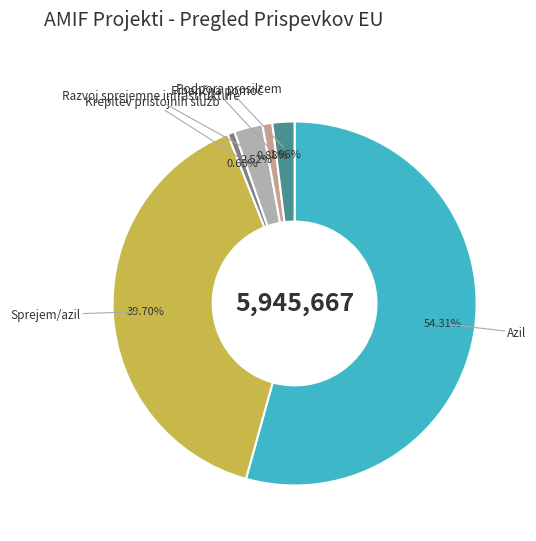

Which has a higher value, Azil or Razvoj sprejemne infrastrukture?

Azil